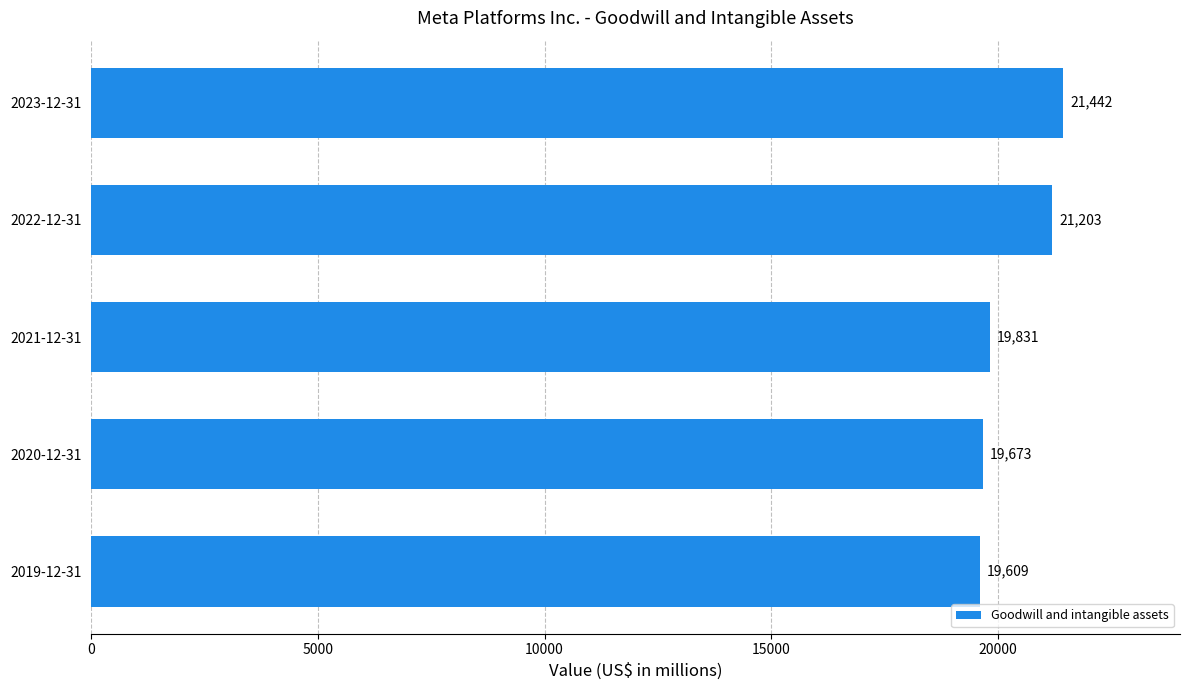

What is the average value?

20352